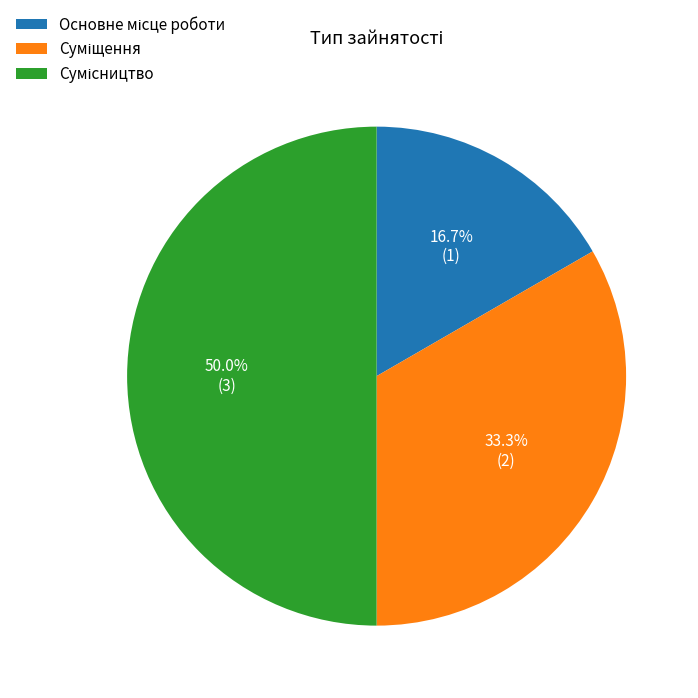

How many segments does this pie chart have?

3